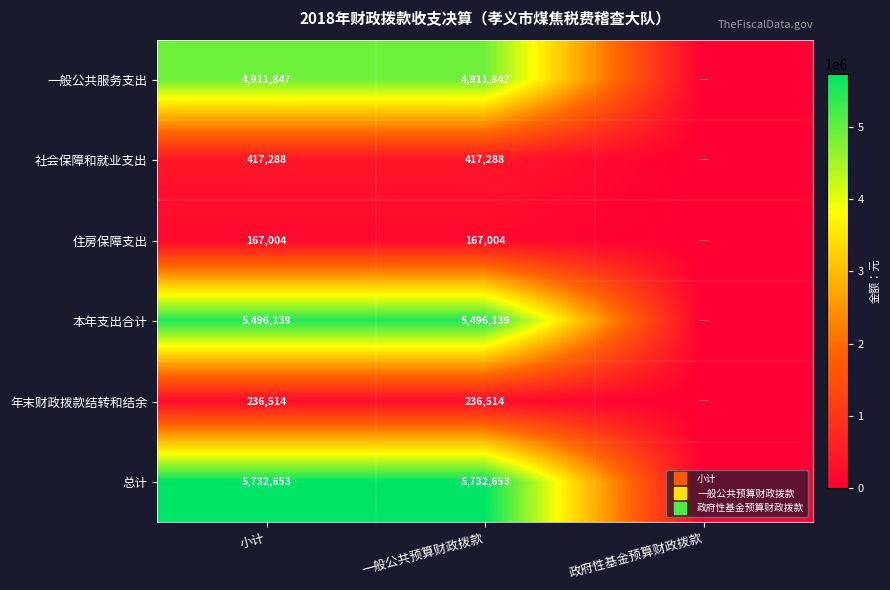

Rank the series at 一般公共预算财政拨款 from highest to lowest value.

总计, 本年支出合计, 一般公共服务支出, 社会保障和就业支出, 年末财政拨款结转和结余, 住房保障支出